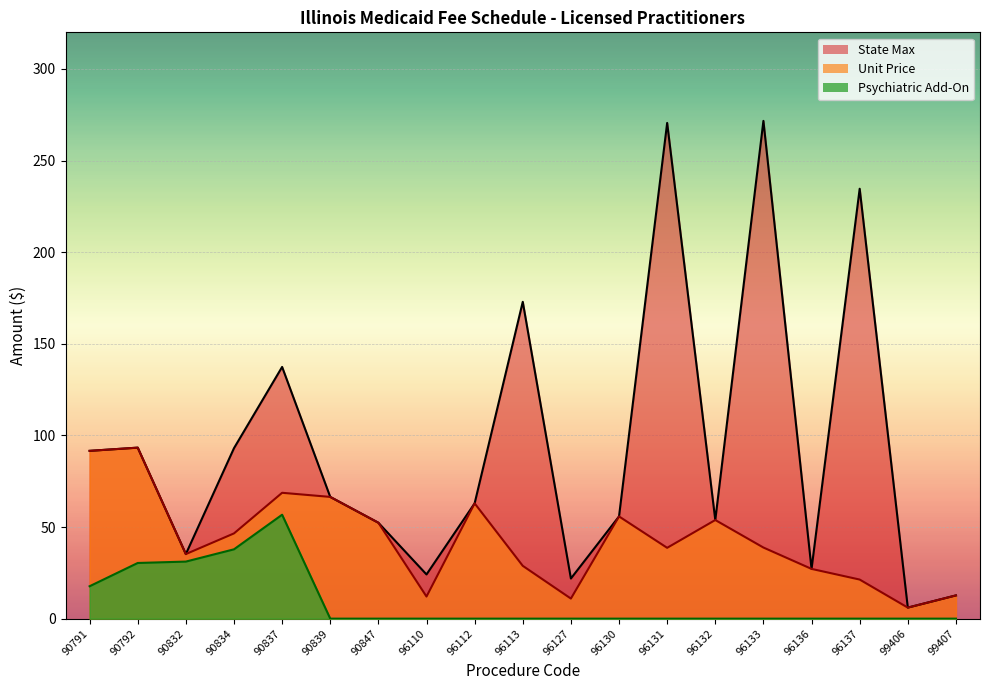

What is the total value across all series at 99407?

25.4